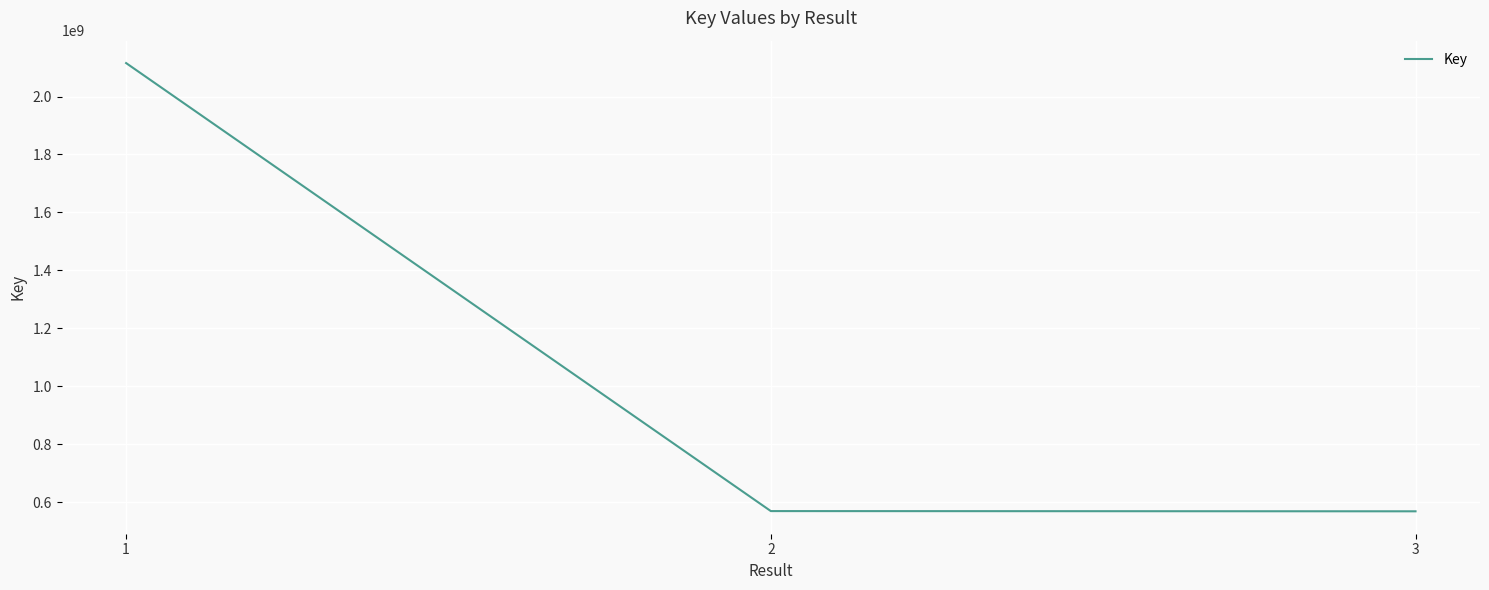

Approximately how many times larger is the value at 2 compared to 3?

1.0